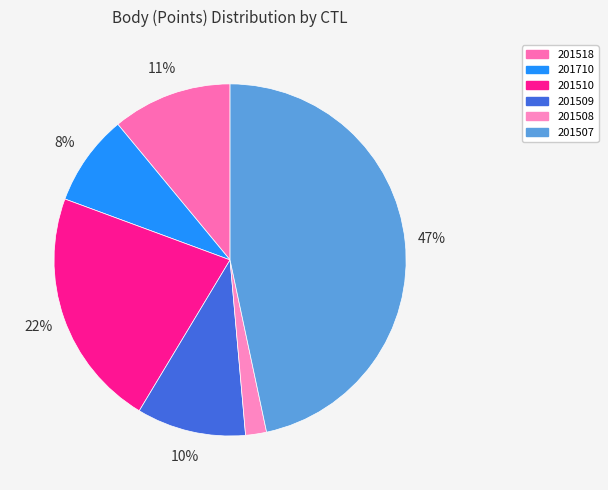

Does any single category account for the majority?

No